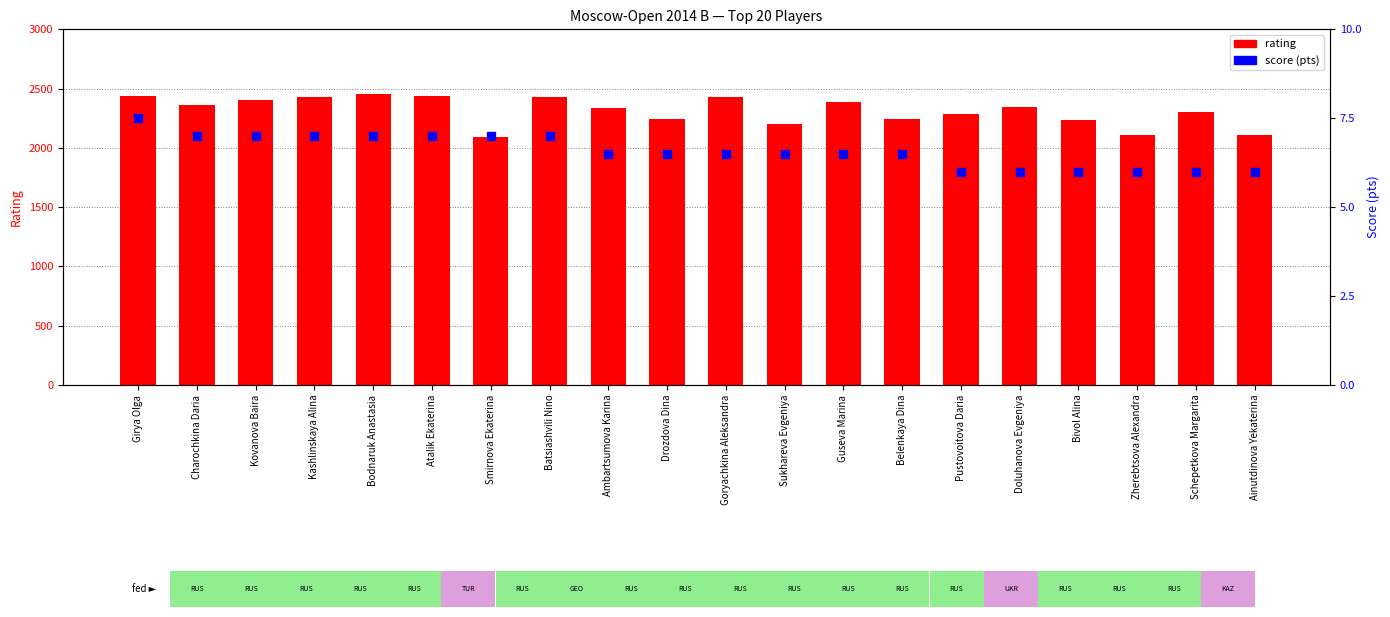

What are all the series names shown in the legend?

rating, score